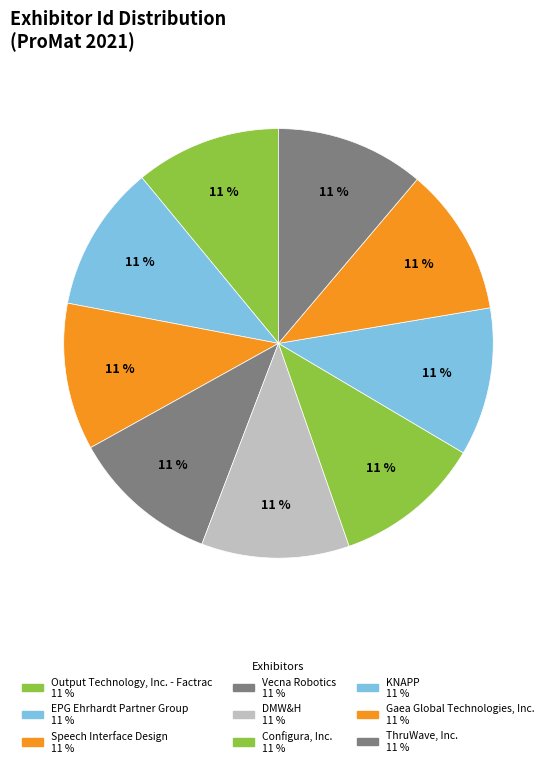

What is the total percentage of Vecna Robotics and Gaea Global Technologies, Inc.?

22.3%